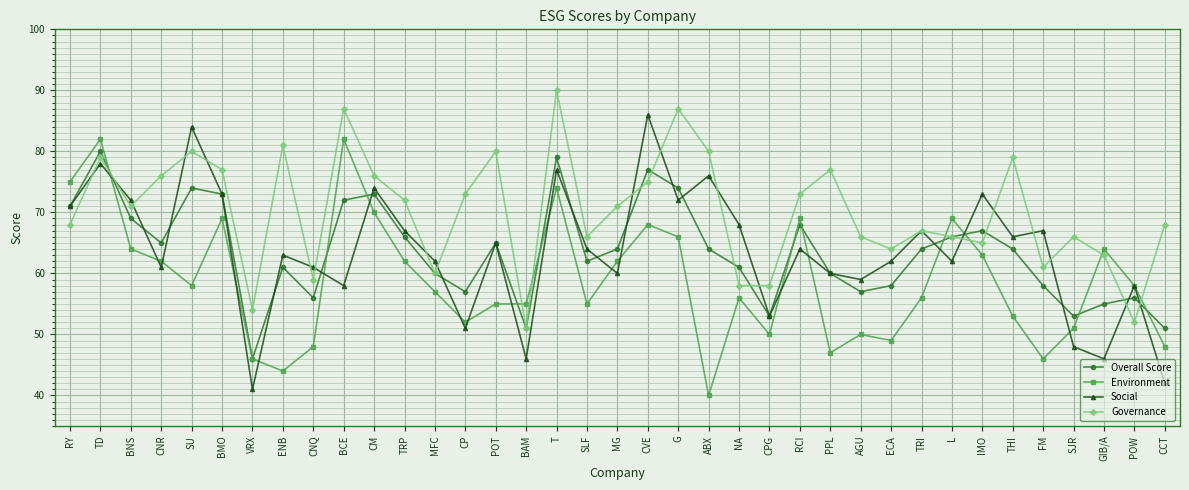

Is the value of Overall Score at G greater than the value of Governance at BMO?

No